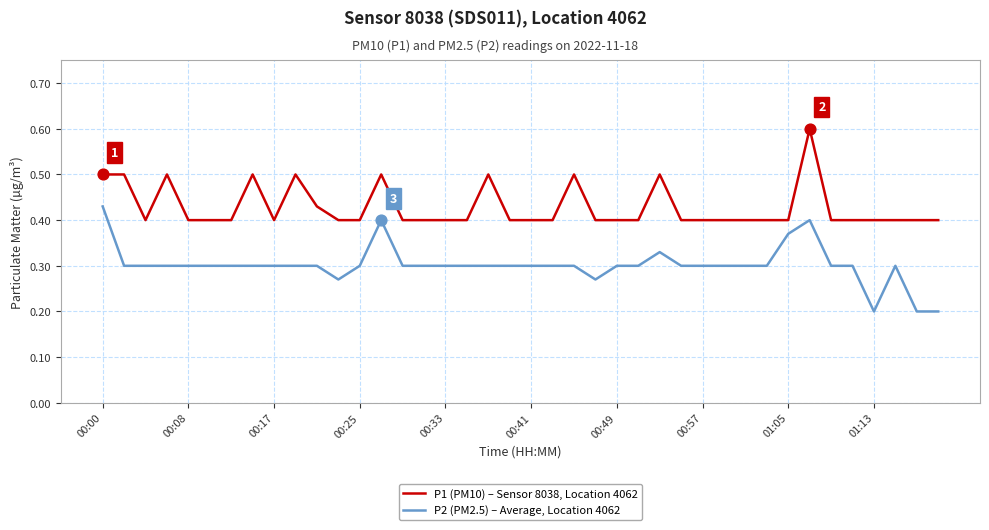

True or false: P2 (PM2.5) – Average, Location 4062 and P1 (PM10) – Sensor 8038, Location 4062 intersect in this chart.

False